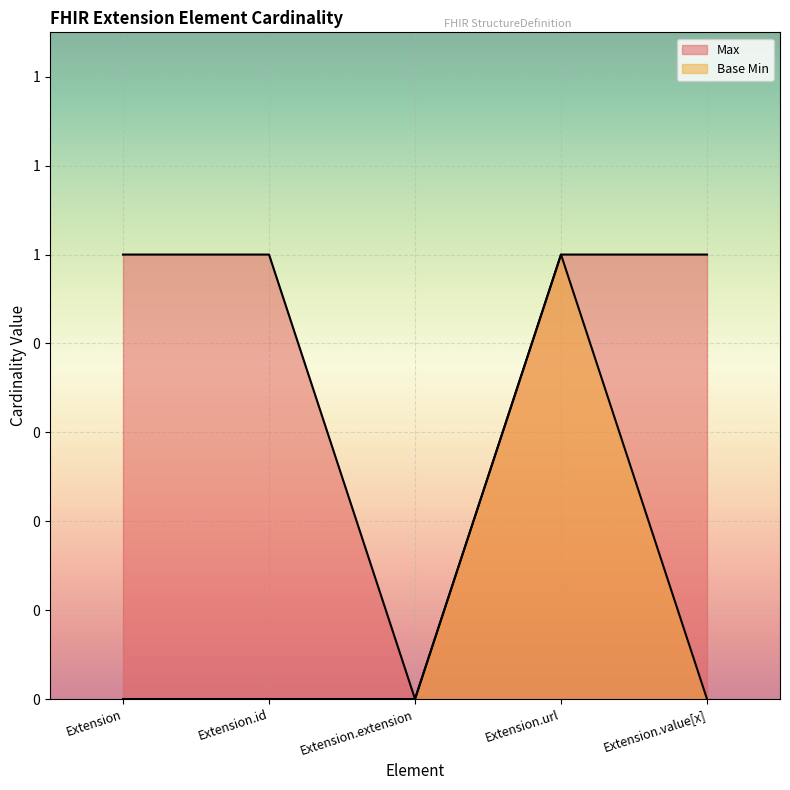

True or false: Max and Base Min cross at least once.

False